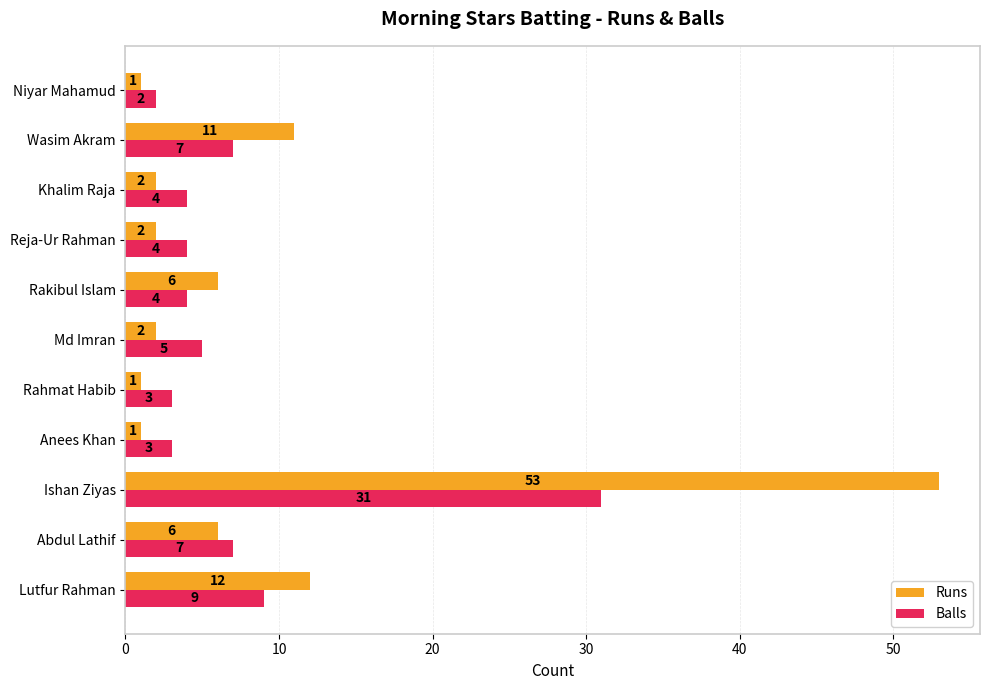

Which series has the largest total across all categories?

Runs